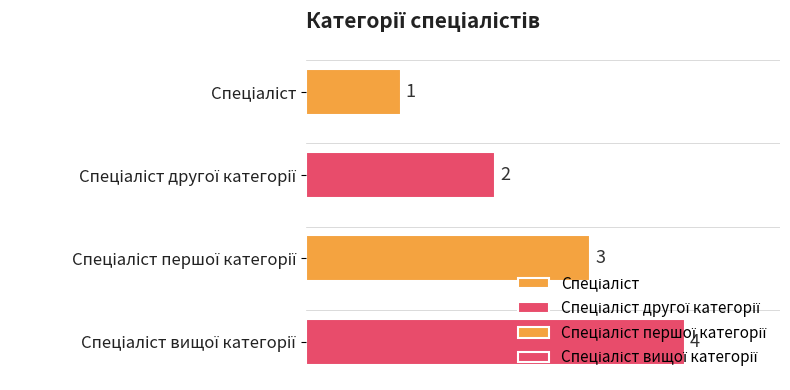

Are the bars horizontal?

Yes